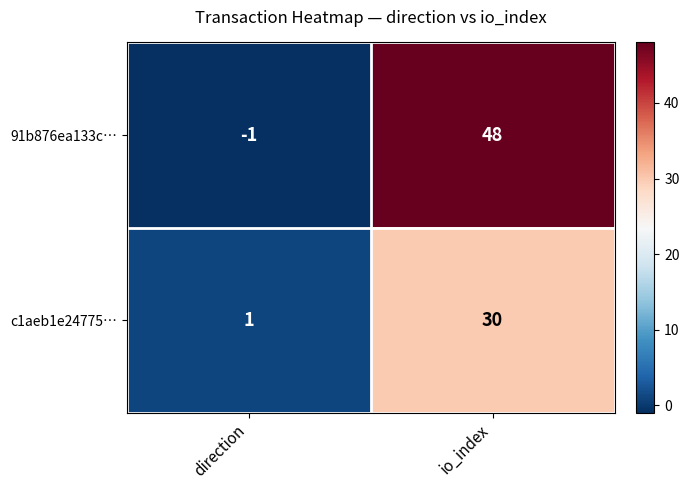

How many negative values does the 91b876ea133c… series have?

1